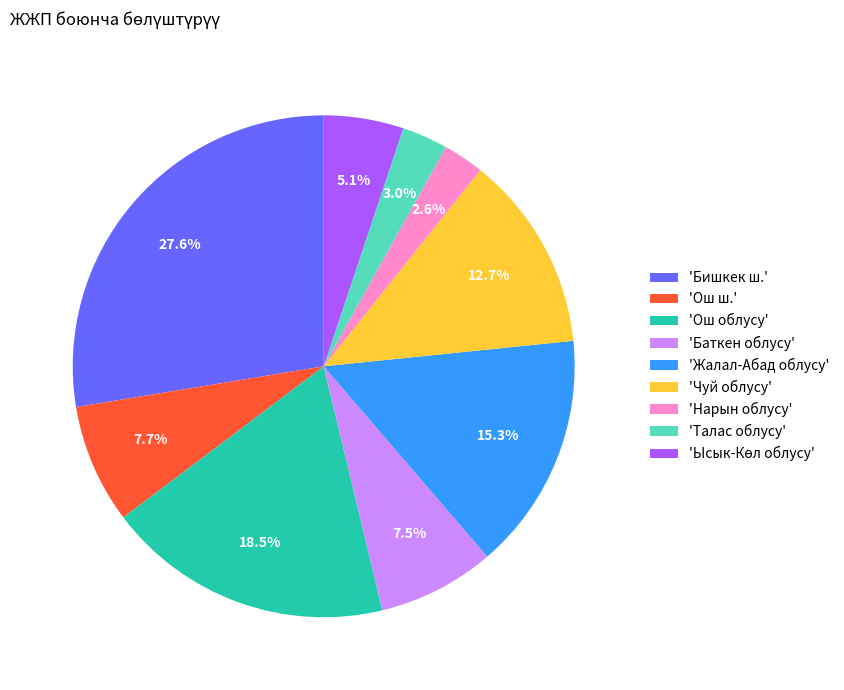

What is the largest slice in the pie chart?

'Бишкек ш.'